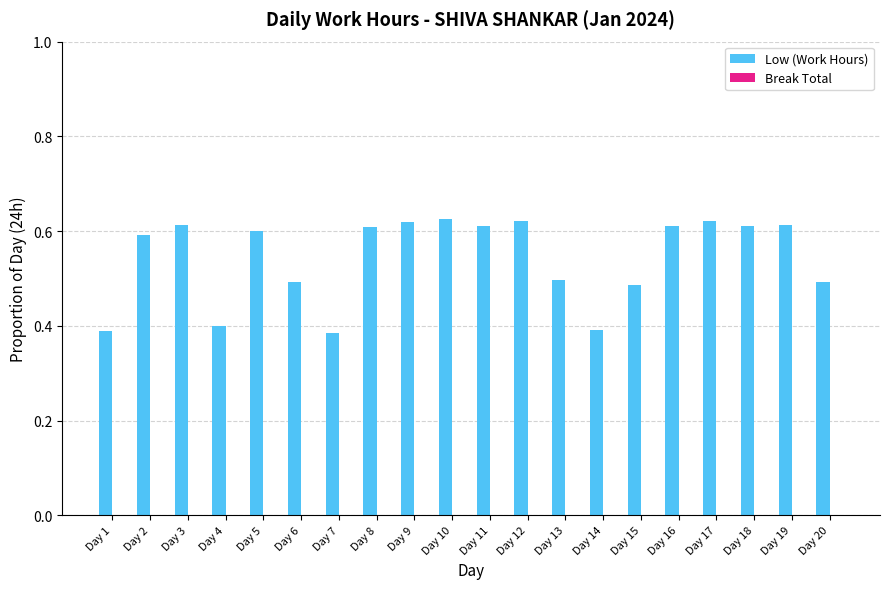

Is it true that the value at Day 16 is 1.1?

False